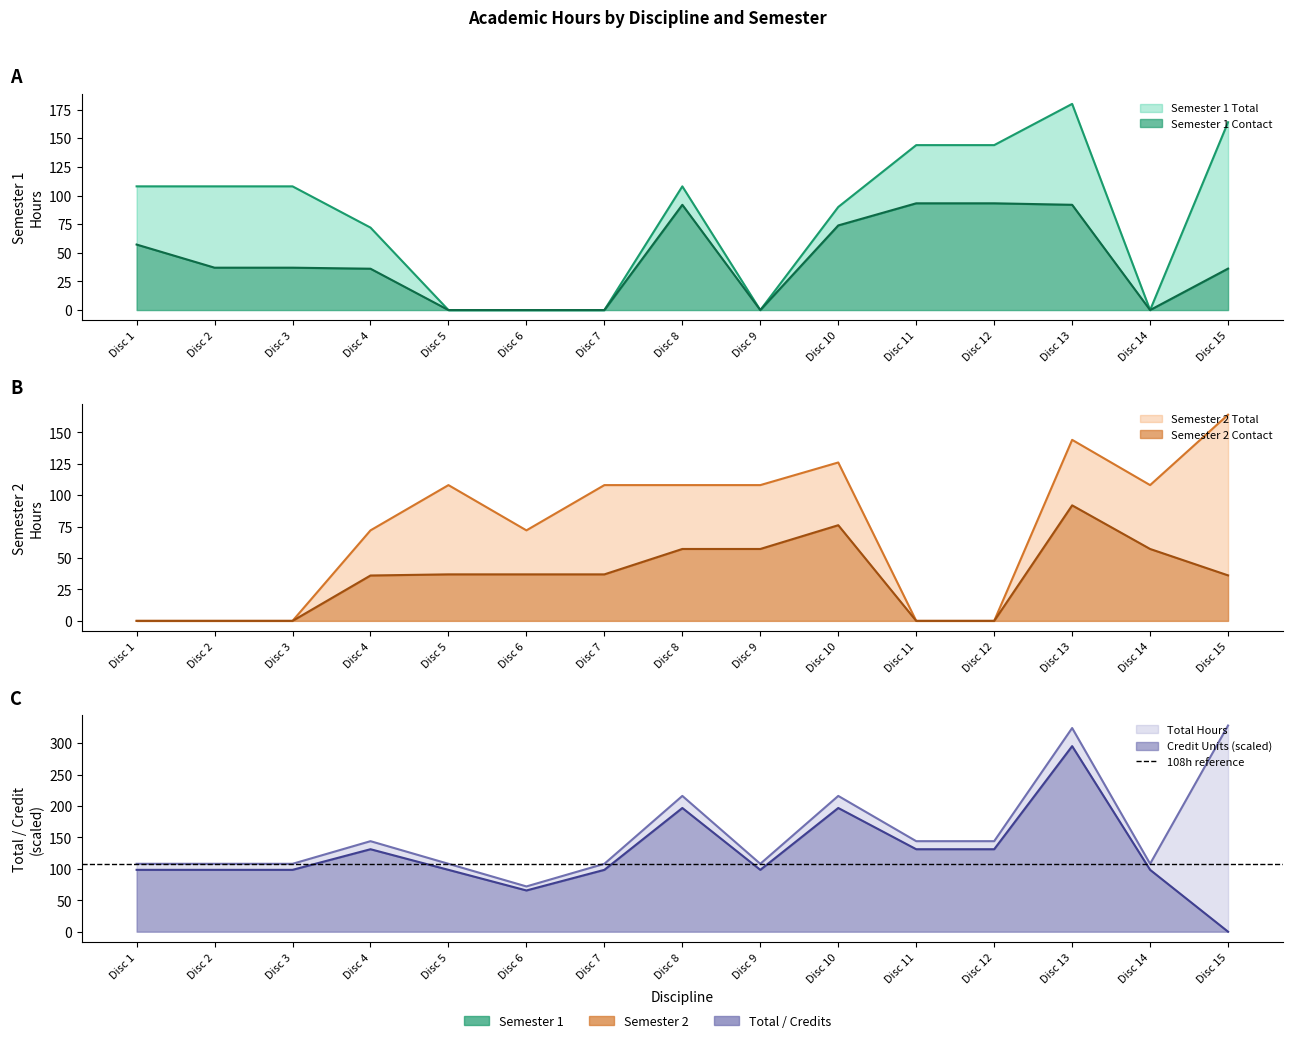

What is the approximate value of Semester 1 Contact at Disc 1?

57.2